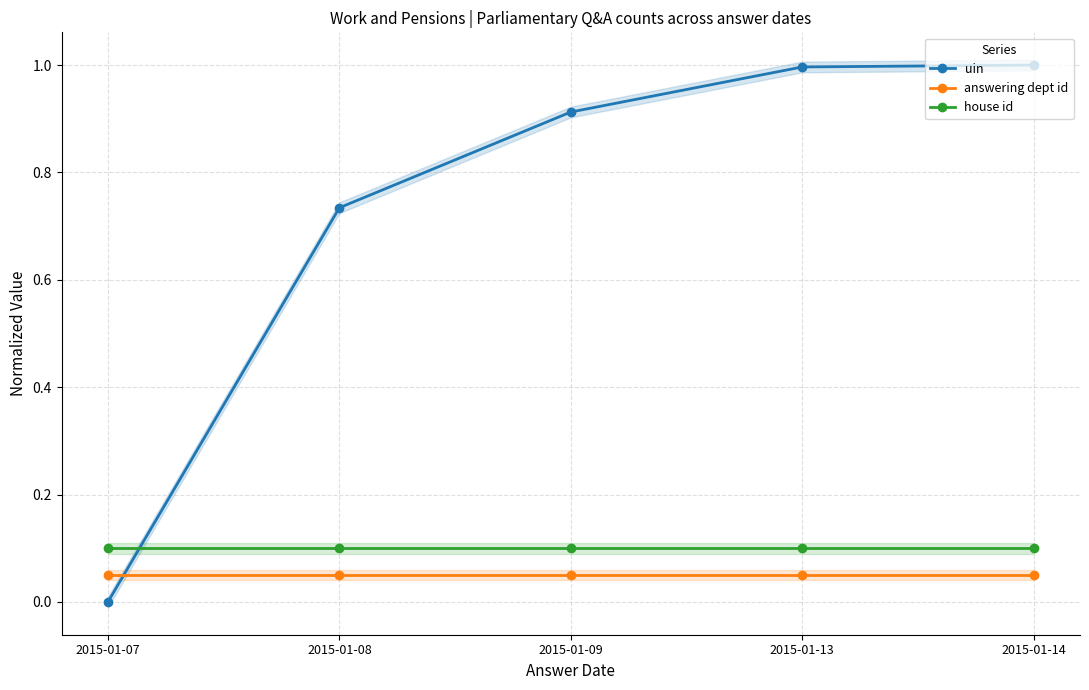

What is the minimum value for answering dept id?

0.1